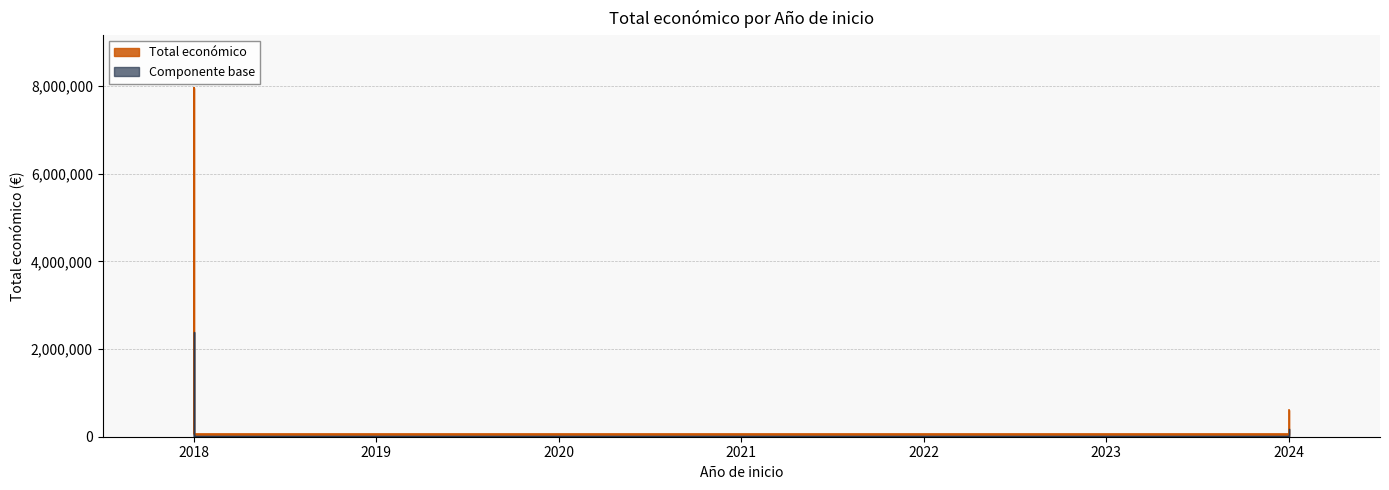

True or false: the data shows 323967 at 2024.

False